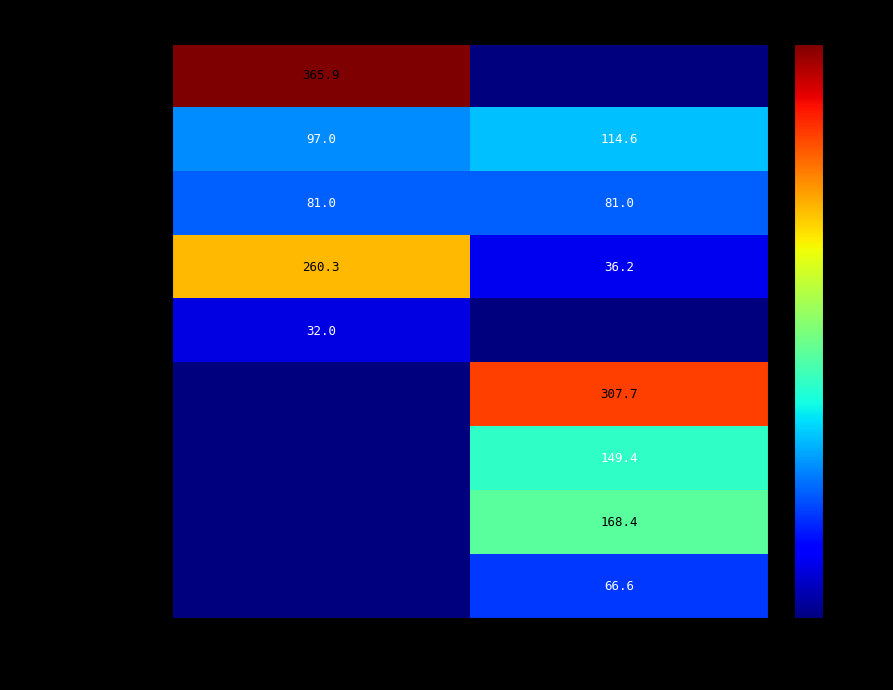

Is the value of хлеб at Обед greater than the value of хлеб черн. at Обед?

Yes